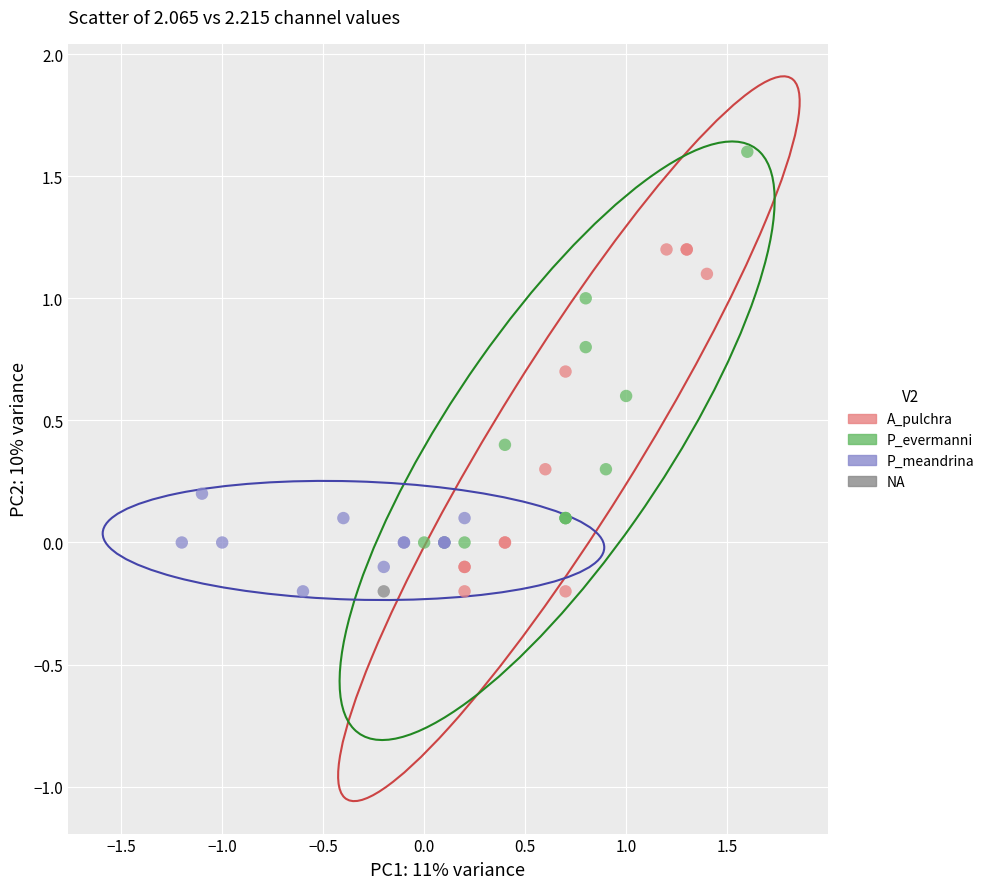

What are all the series names shown in the legend?

A_pulchra, P_evermanni, P_meandrina, NA